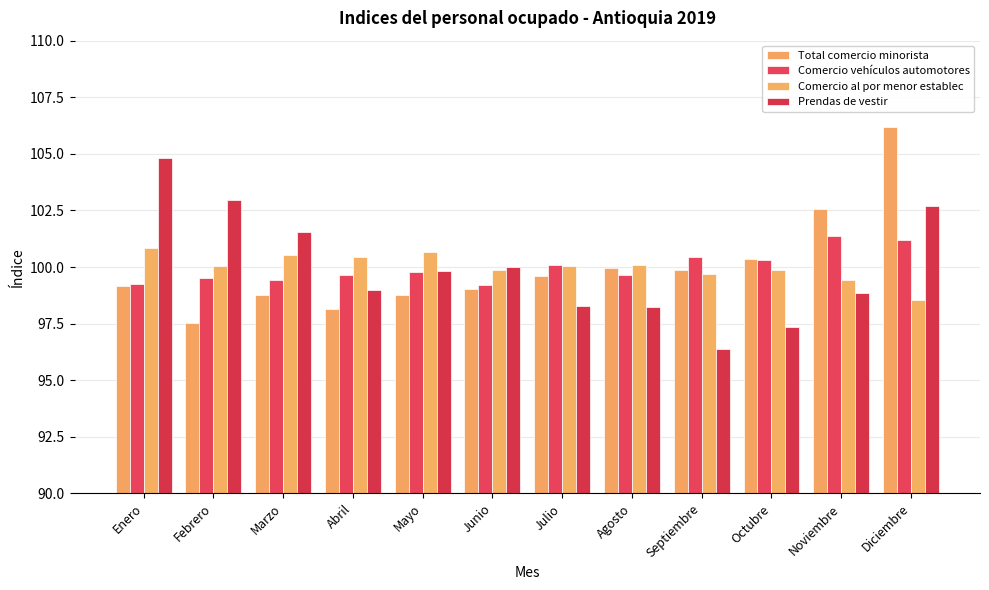

What is the difference between the second highest and second lowest values in the Comercio vehículos automotores series?

1.9